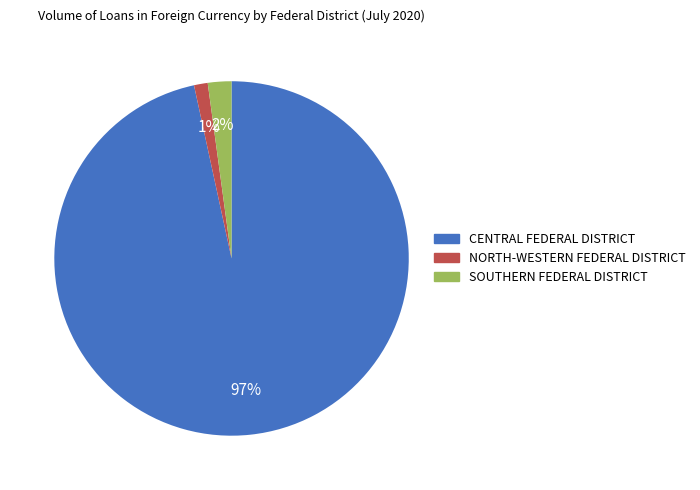

What is the largest slice in the pie chart?

CENTRAL FEDERAL DISTRICT